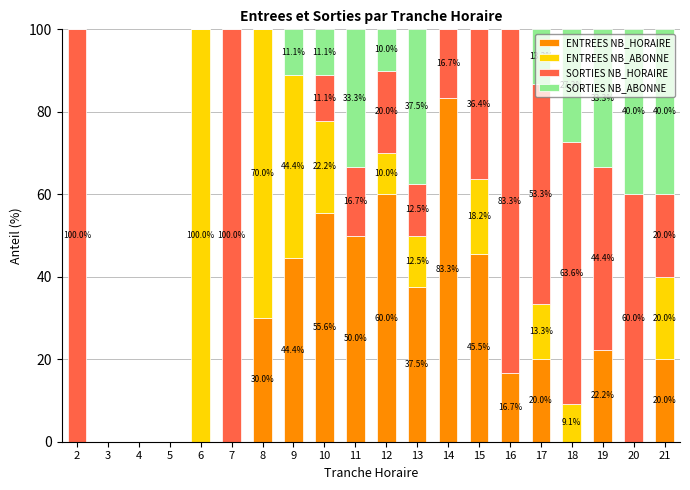

How many categories are shown in the chart?

20